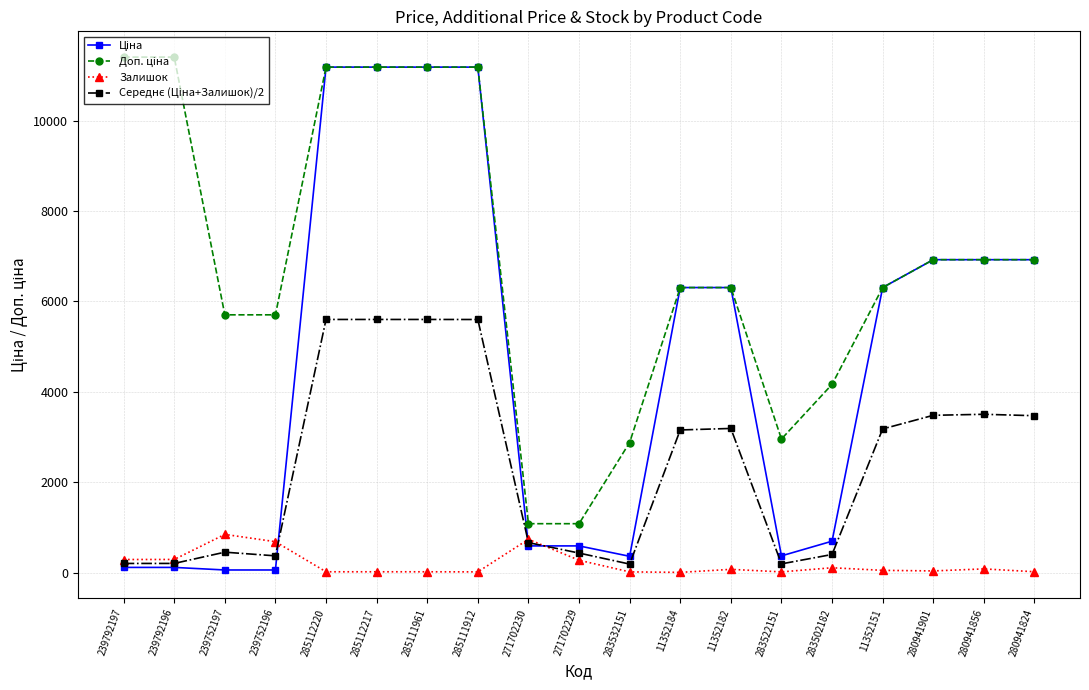

What is the maximum value shown in the chart?

11410.0